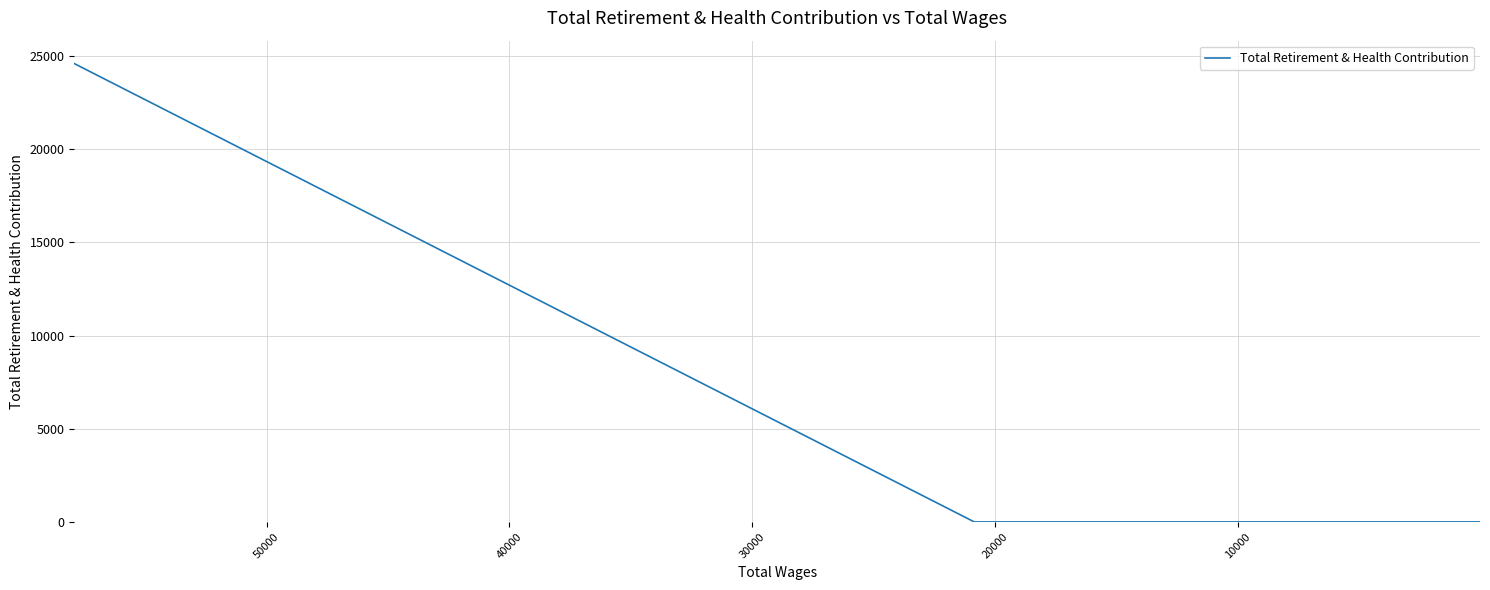

What is the average value?

1446